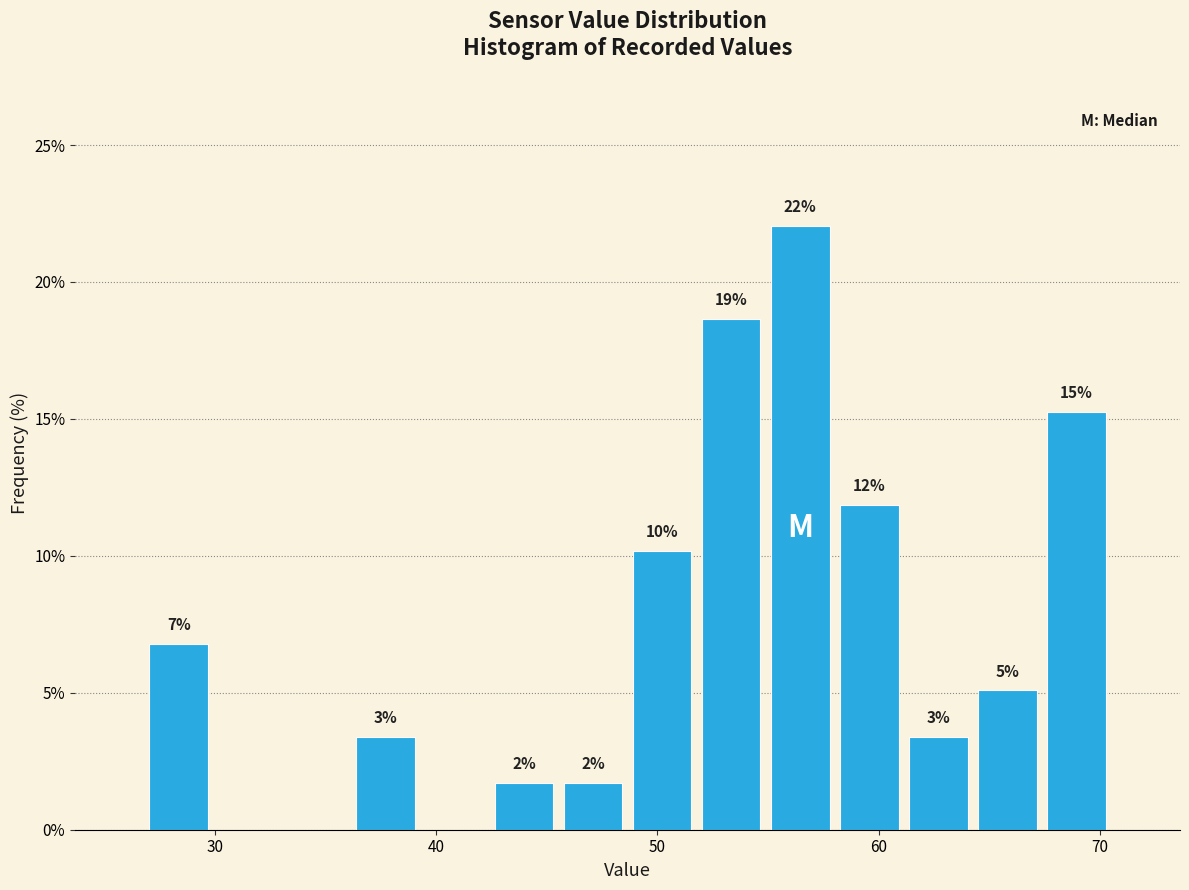

Read against the x-axis, roughly where is the centre of the tallest bar?

56